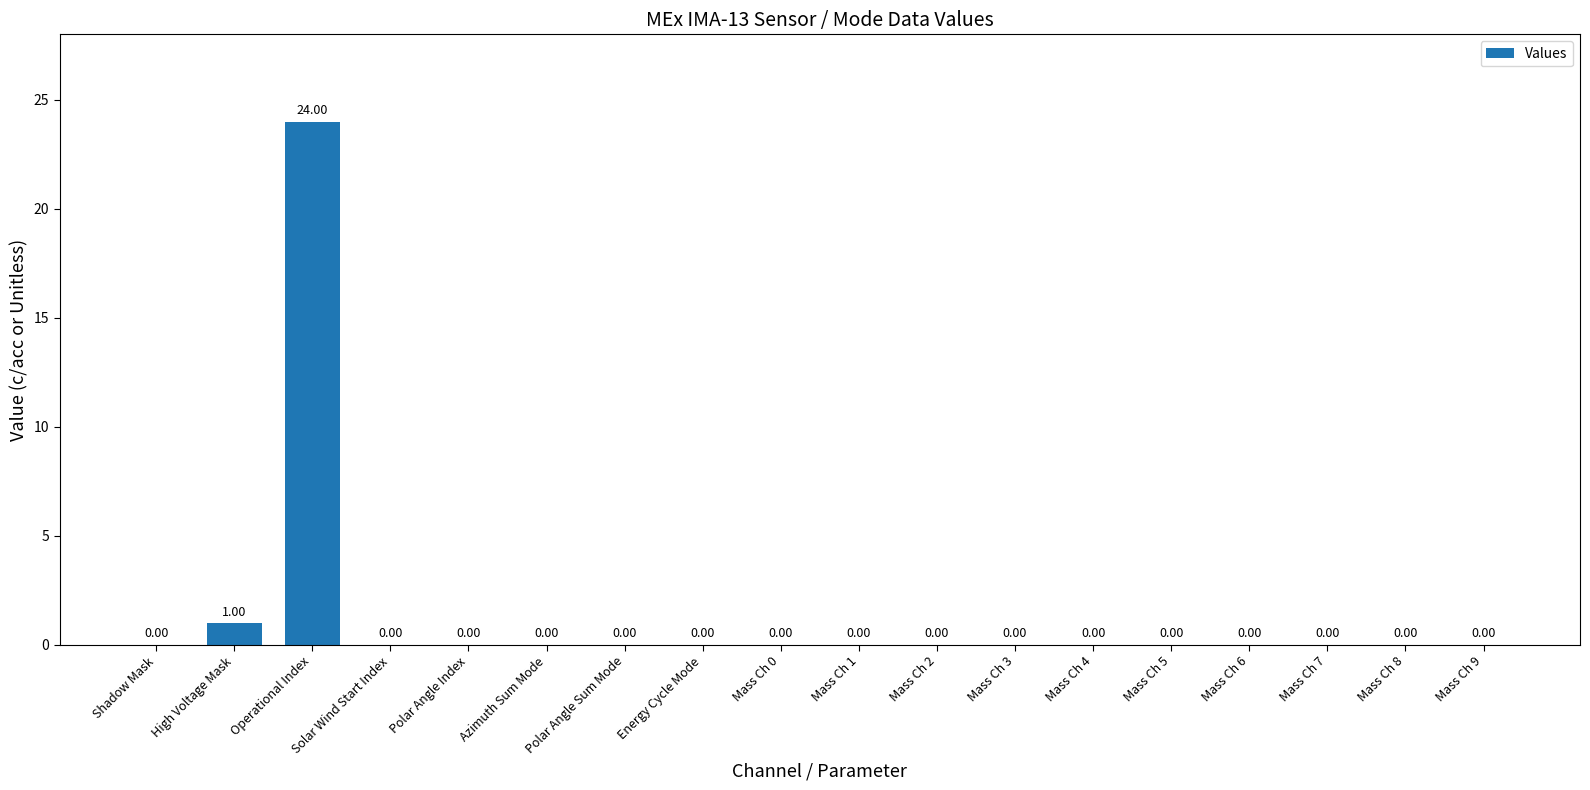

What is the sum of all values?

25